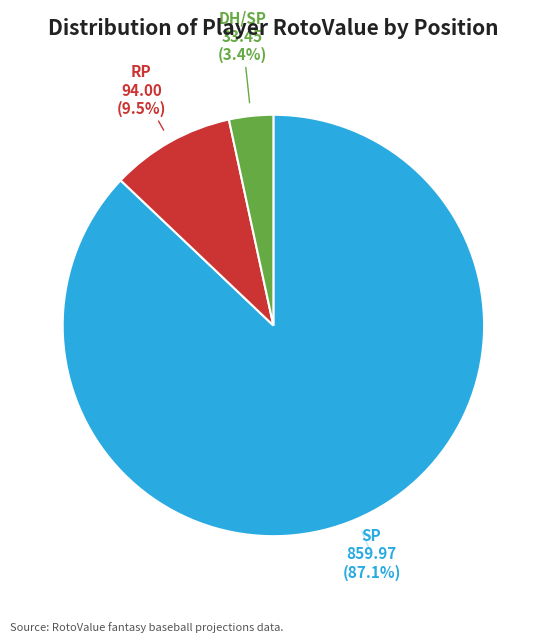

Is there any slice that represents more than half of the pie?

Yes